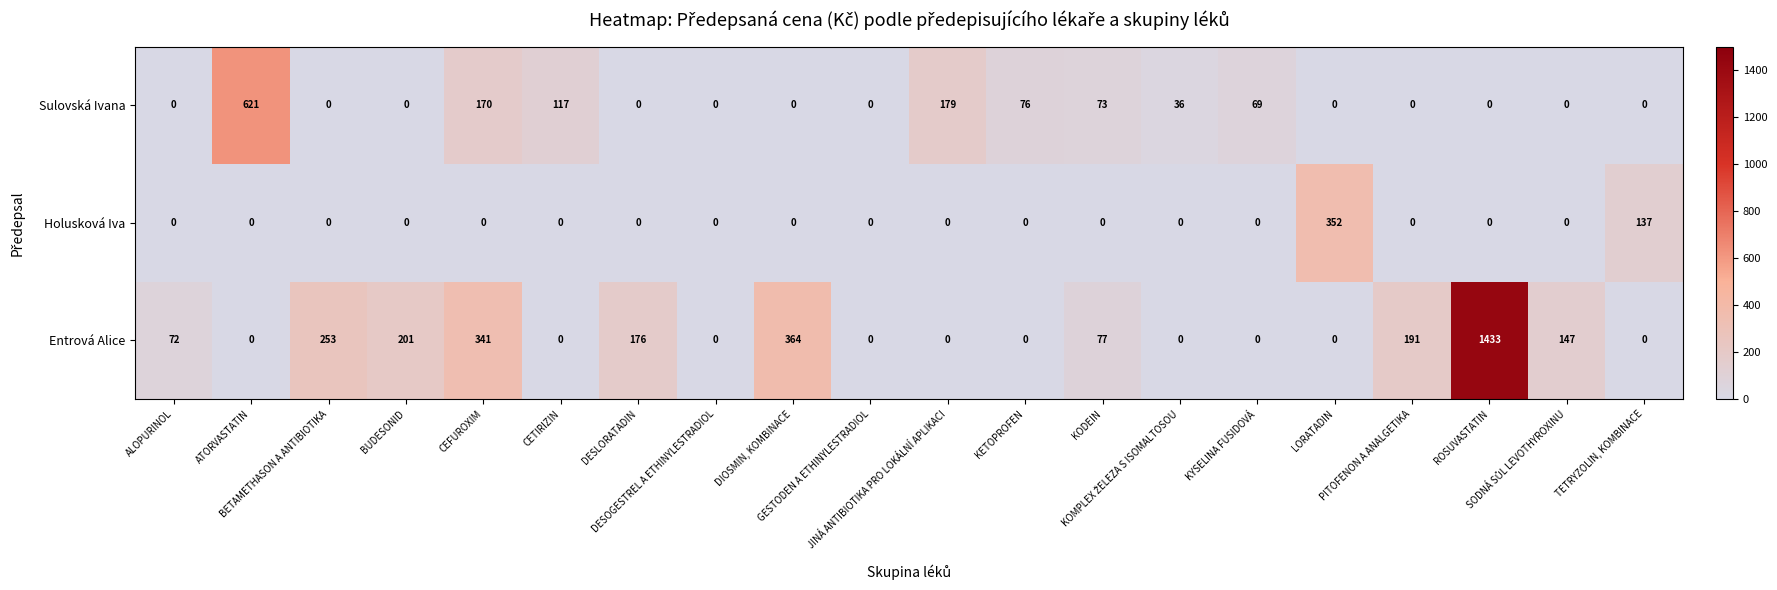

Which series has the largest range (max minus min)?

Entrová Alice